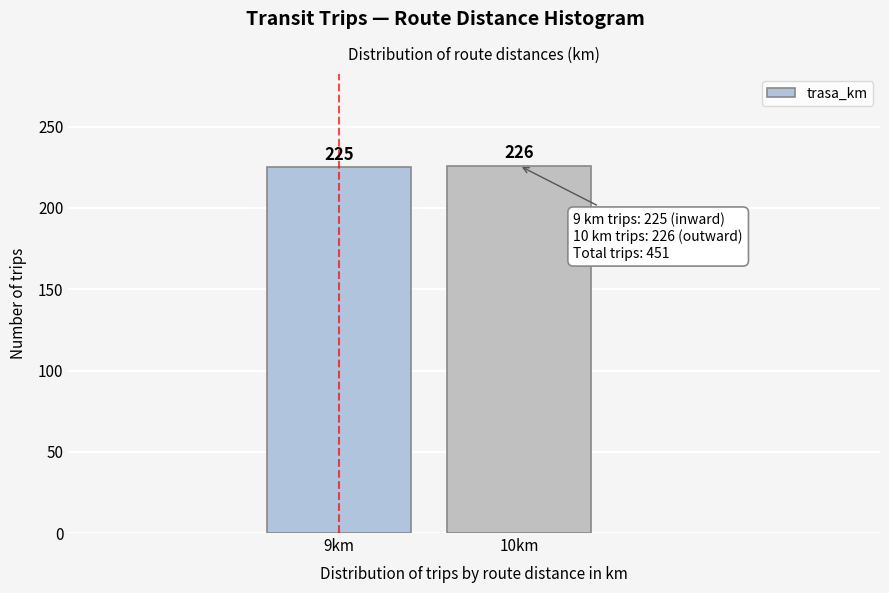

Reading left to right, extract all data points from this chart.

225	226